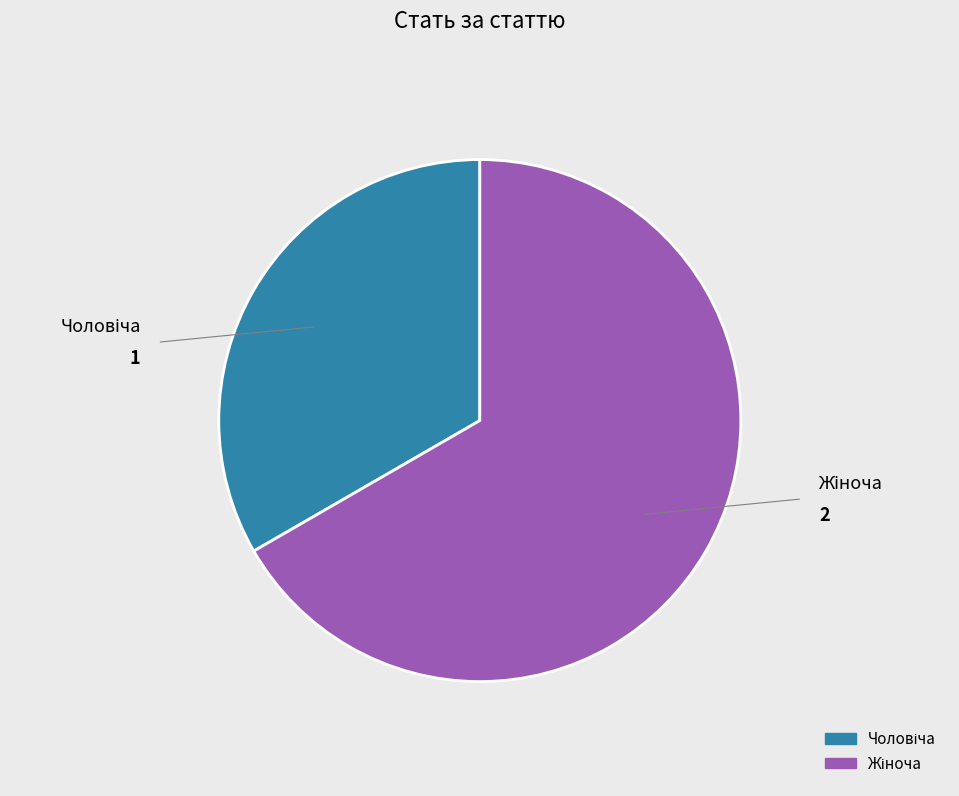

Is there any slice that represents more than half of the pie?

Yes